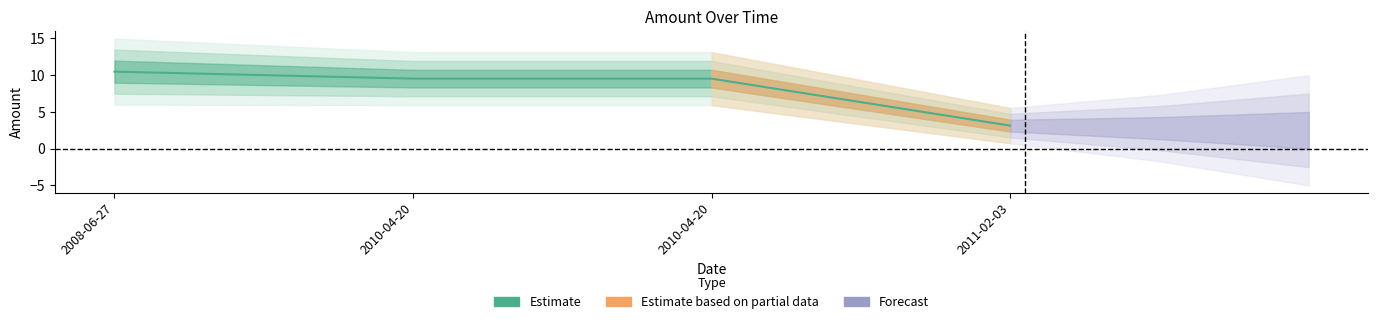

List the labels in order of value, smallest first.

2011-02-03, 2010-04-20, 2010-04-20, 2008-06-27